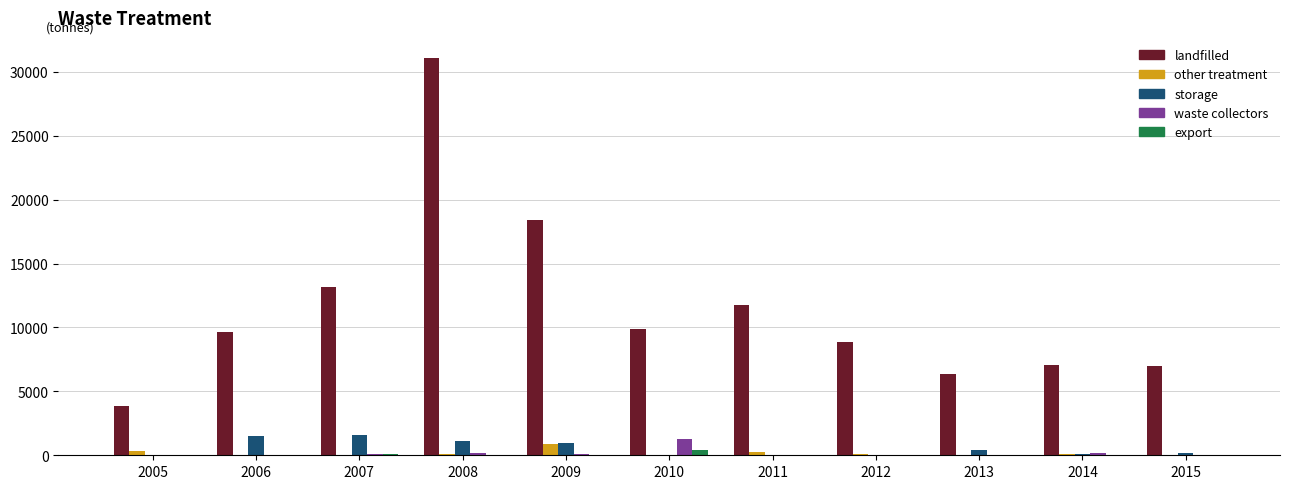

What is the sum of the landfilled values at 2013 and 2015?

13324.2